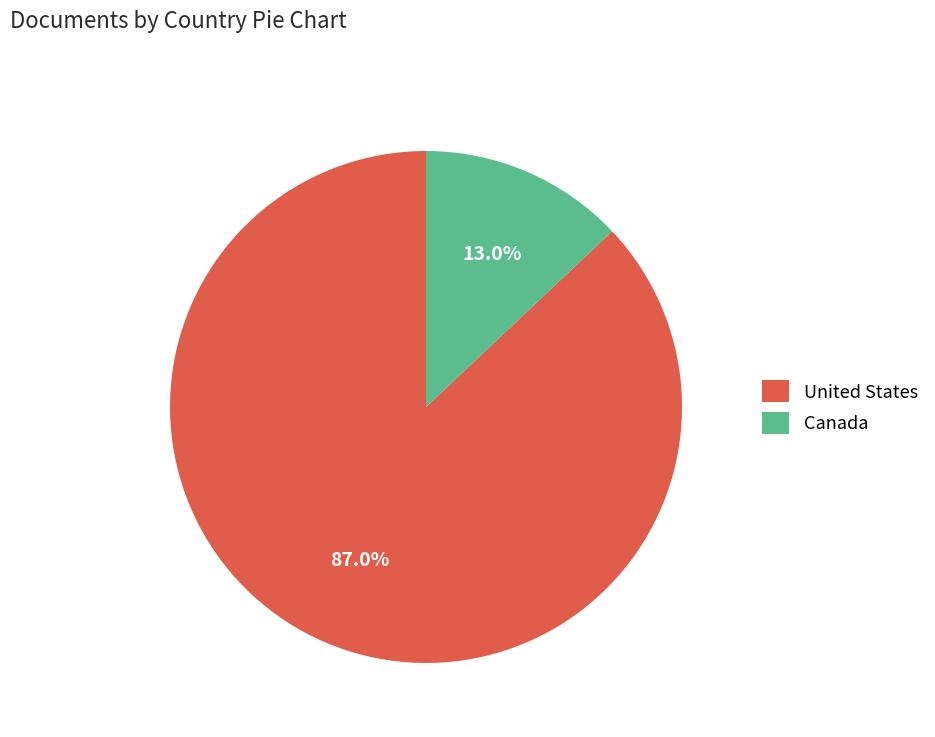

Which category has the smallest portion of the pie?

Canada